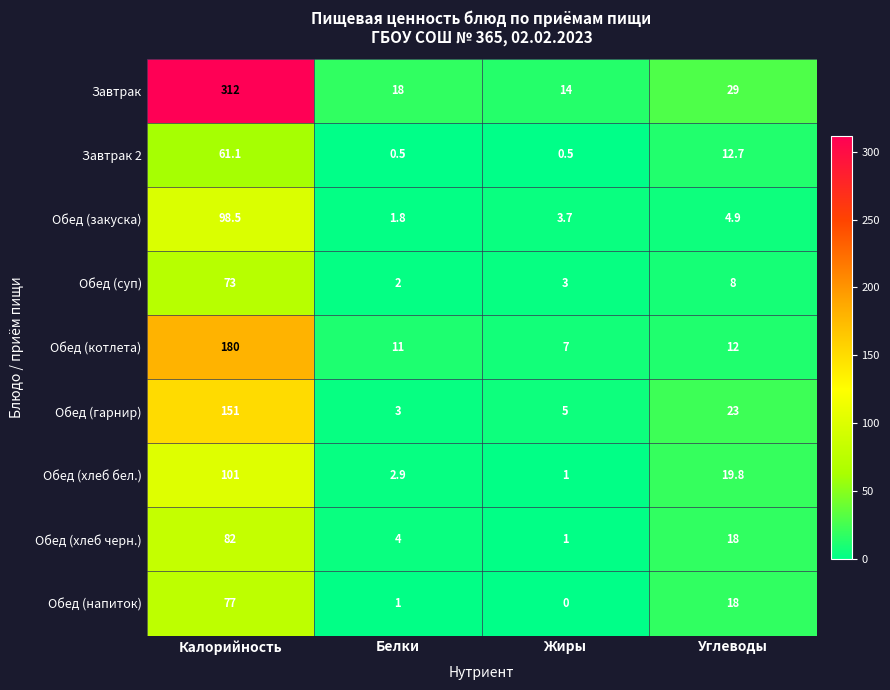

How many series are shown in this chart?

9